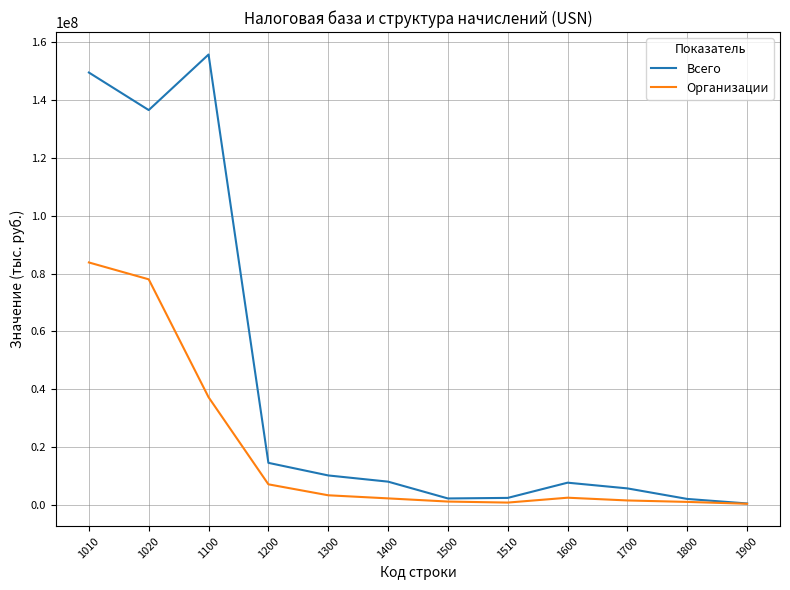

The value of Организации at 1100 is 37194490. True or false?

True